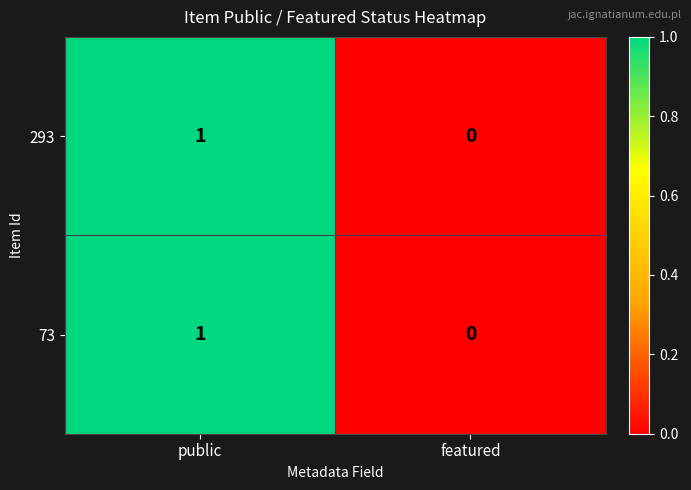

Reading left to right, what are all the values shown in this chart?

293: public=1	featured=0
73: public=1	featured=0